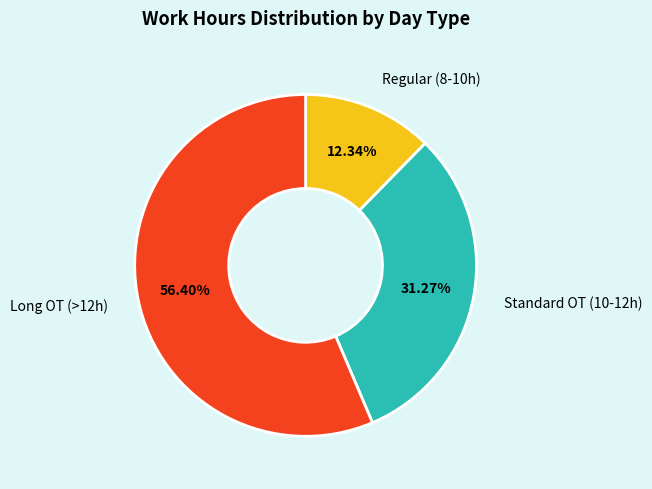

Does any single category account for the majority?

Yes